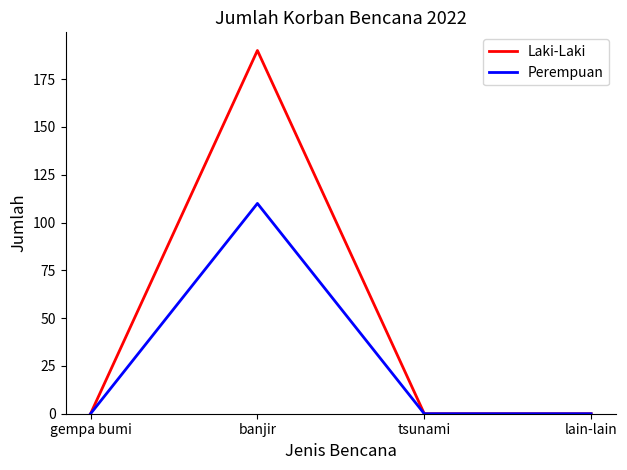

The value of Perempuan at tsunami is 50. True or false?

False